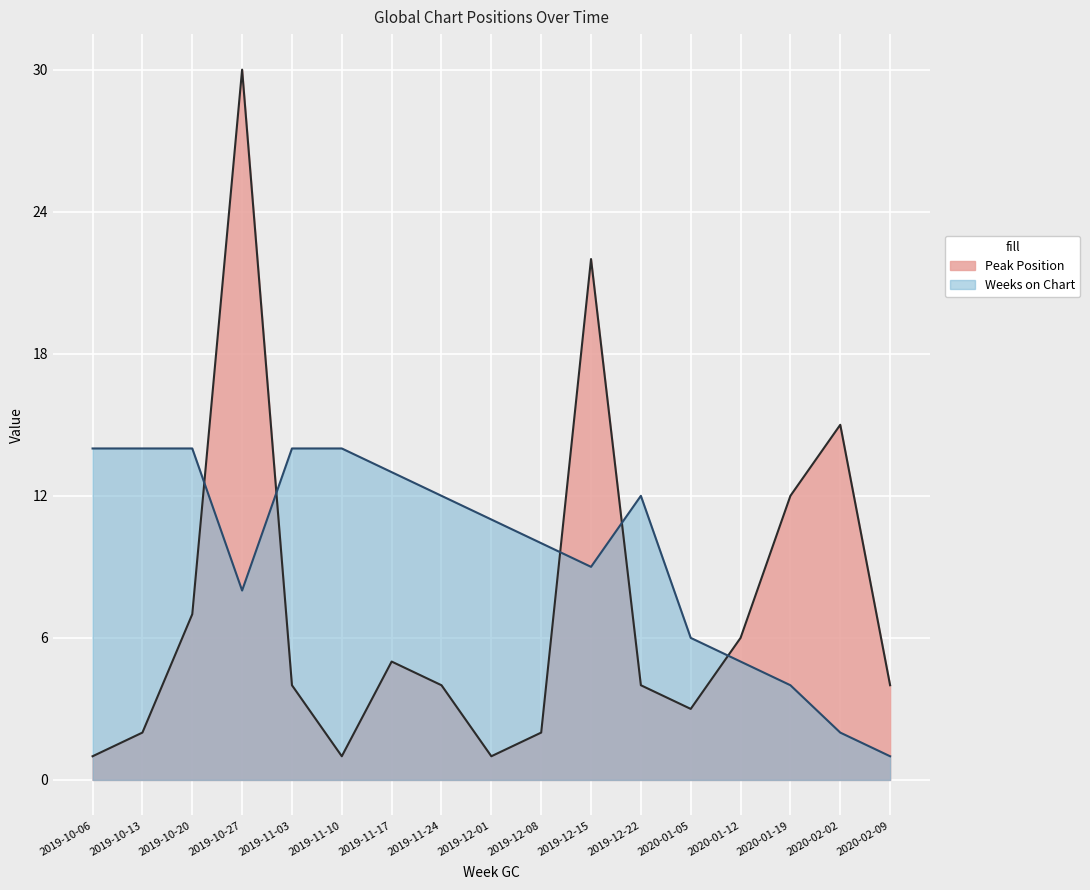

Where is the first local maximum for Peak Position?

2019-10-27